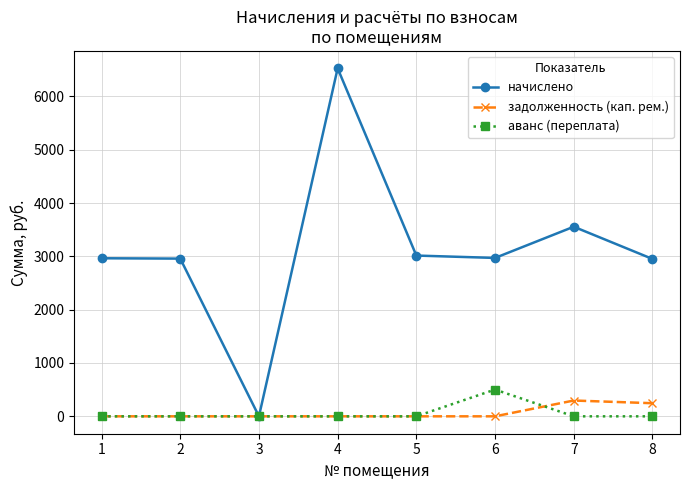

What is the average value of the начислено series?

3117.2